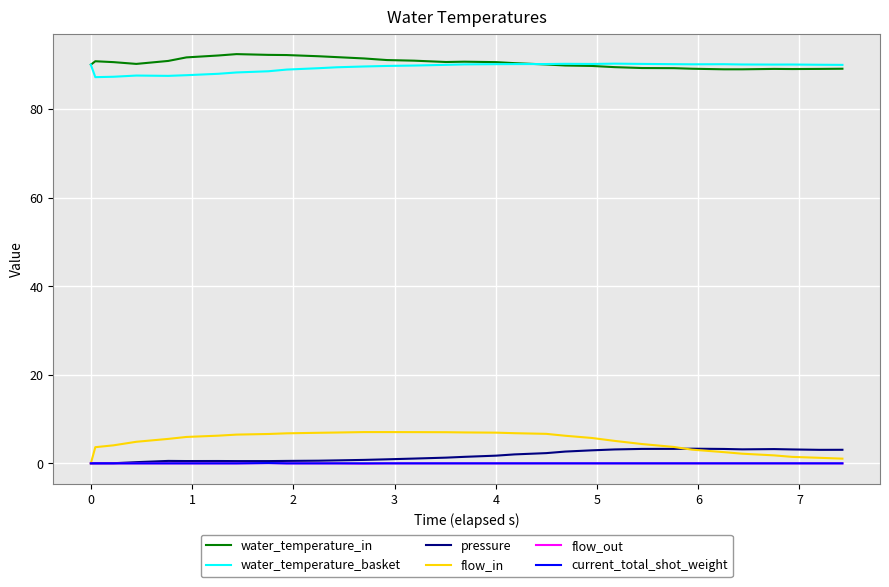

What is the lowest value of the water_temperature_in series?

89.0